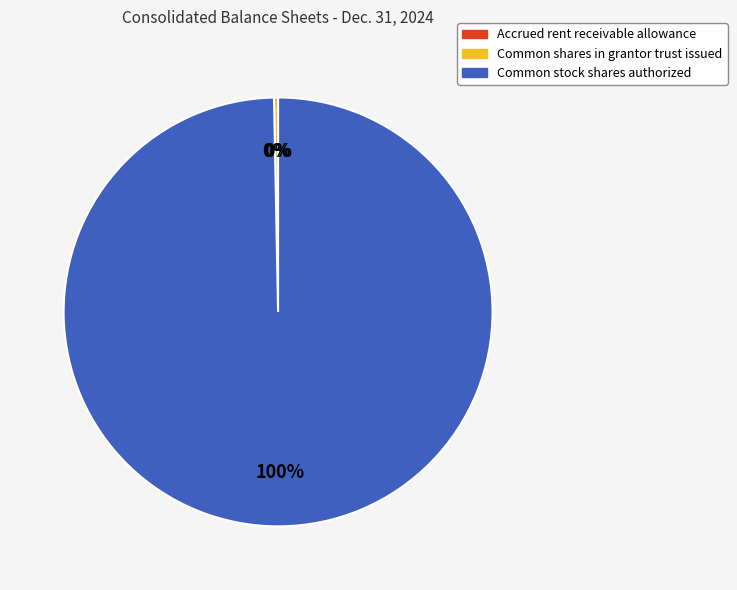

To the nearest percent, what is the average slice percentage?

33%